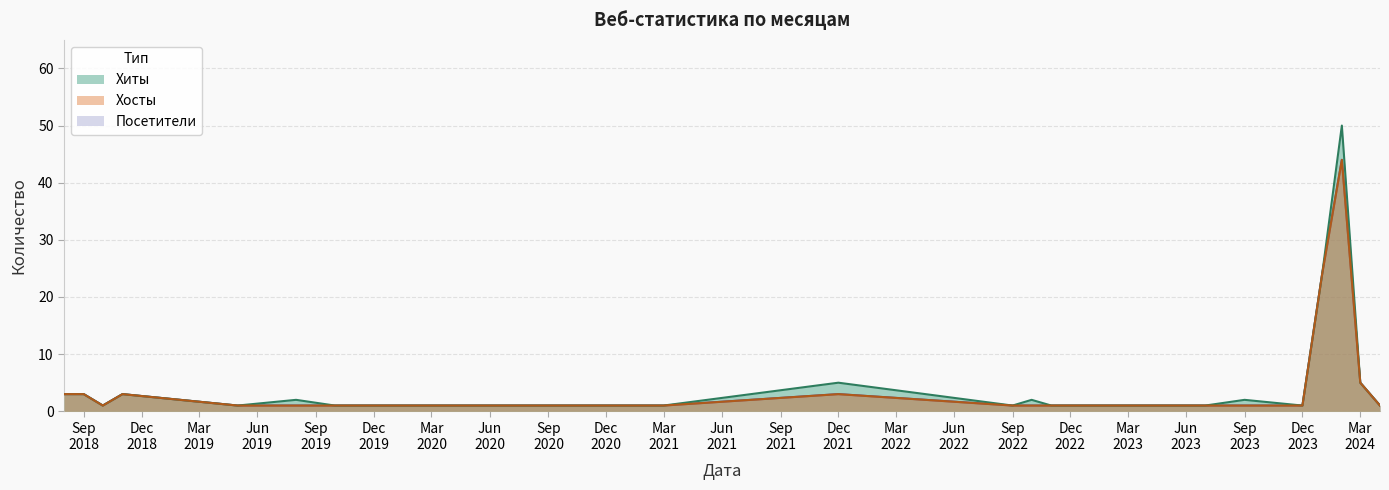

True or false: Посетители has more than 0 points higher than both neighbors.

True